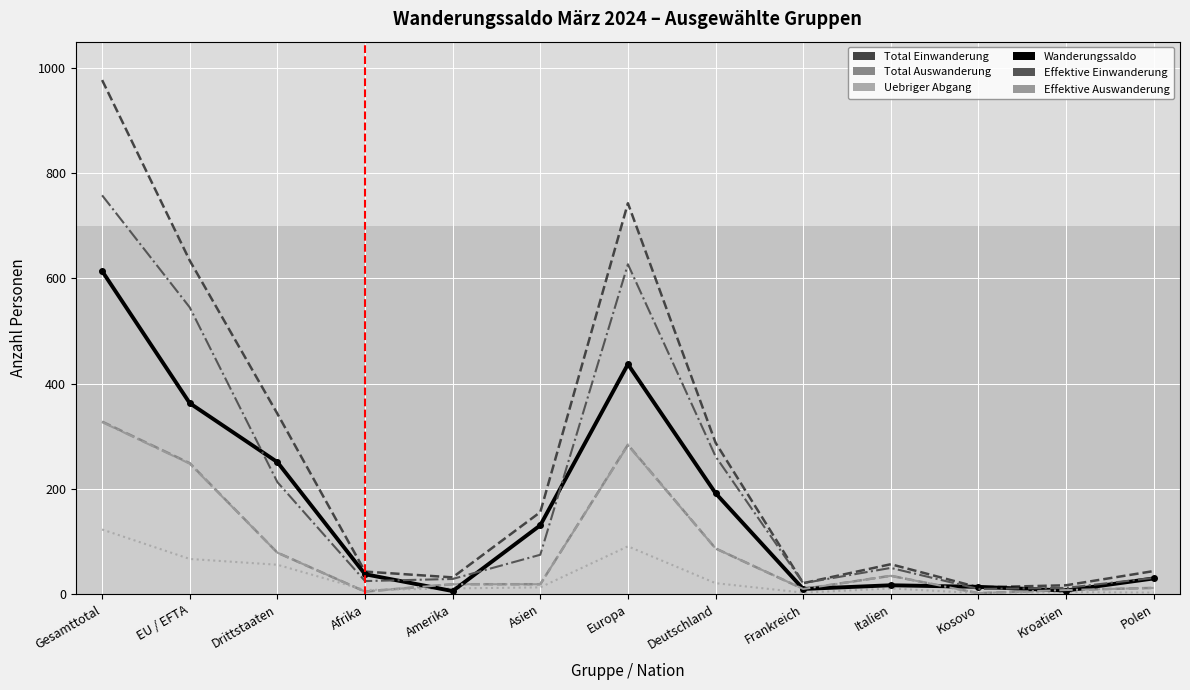

What is the maximum value for Total Einwanderung?

977